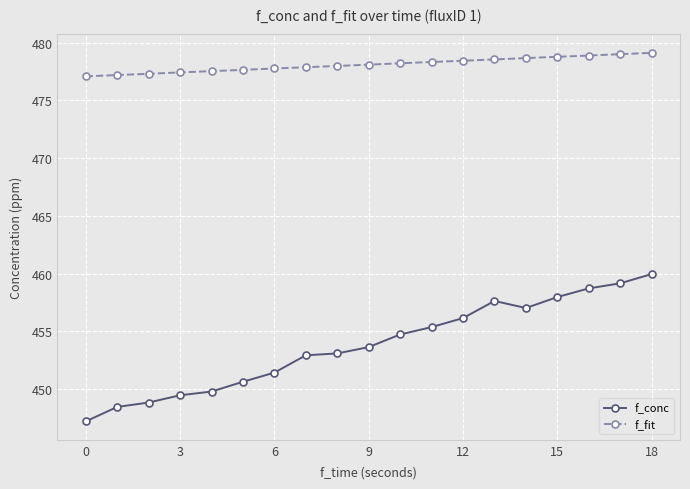

What is the value of the f_conc point at the 7th from the left?

451.4